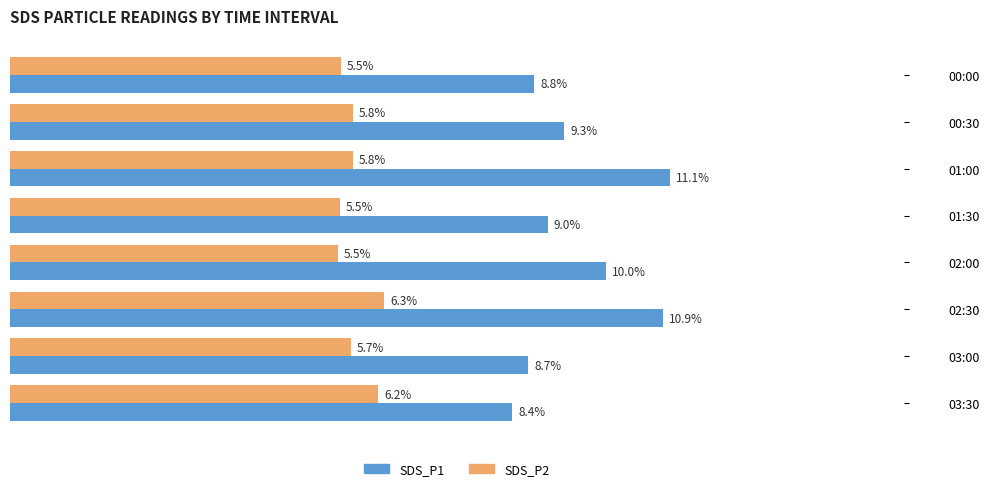

What are all the series names shown in the legend?

SDS_P1, SDS_P2